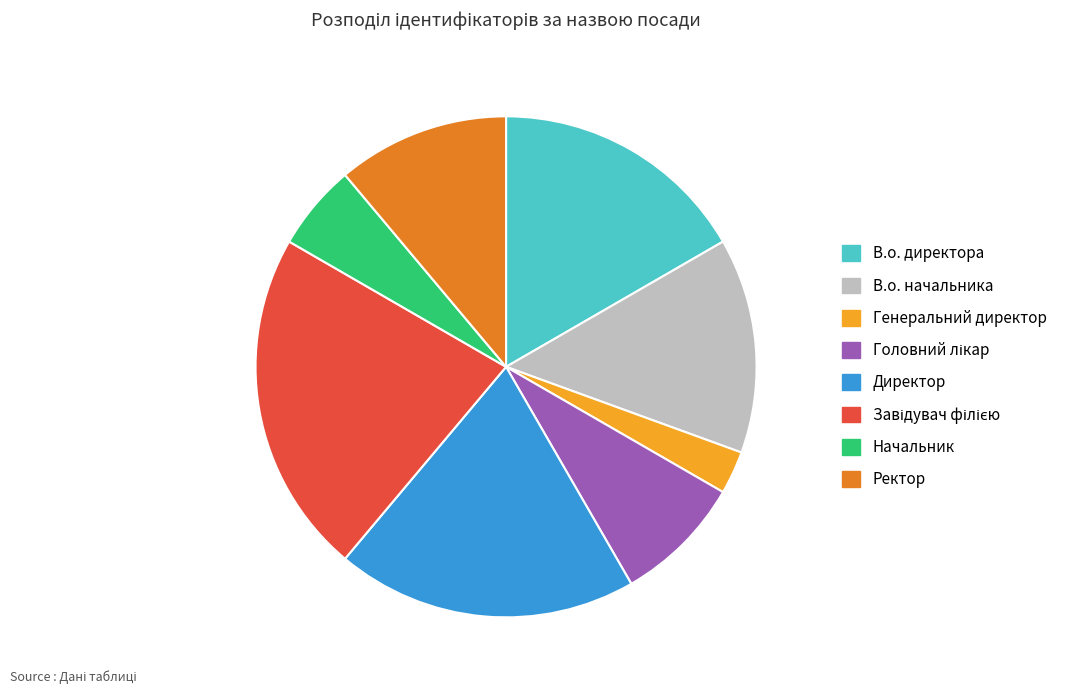

Combined, do Начальник and Генеральний директор account for over 50%?

No